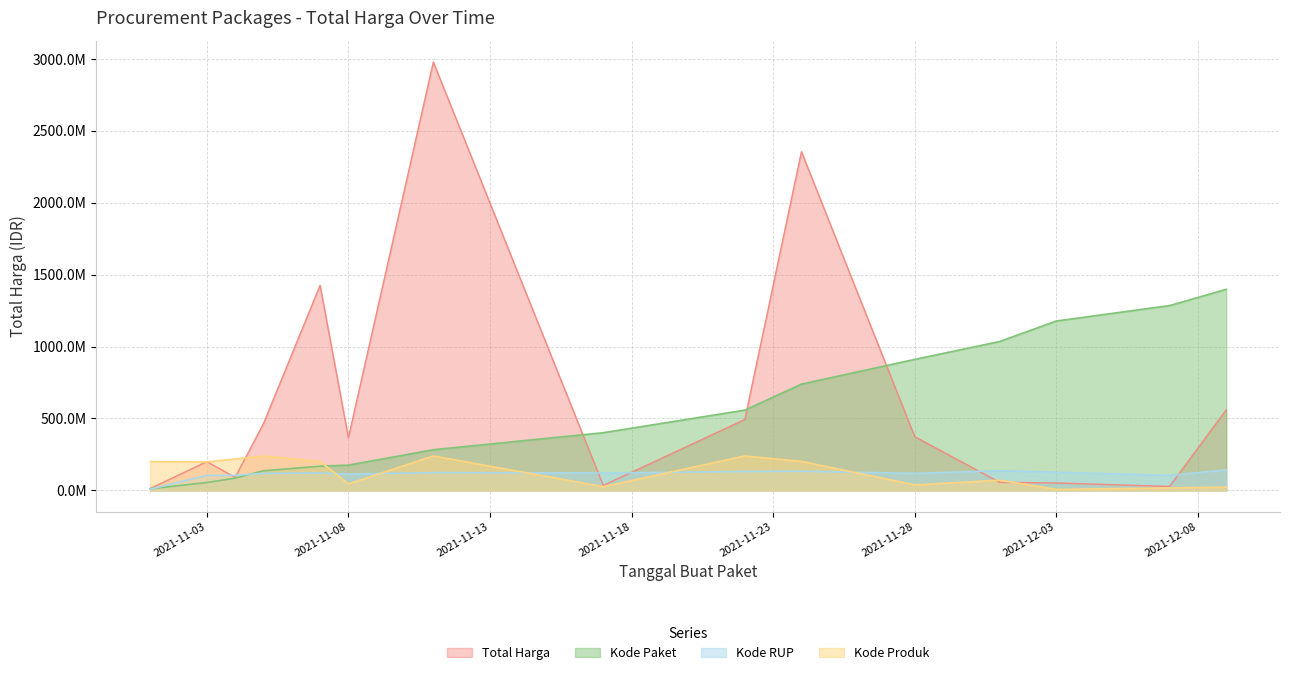

Which category has the lowest value across all series?

2021-12-03